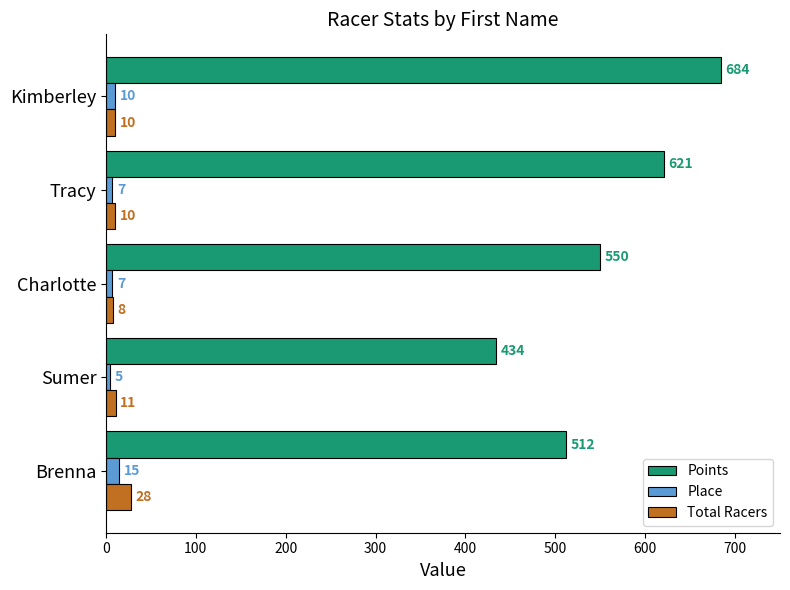

Rank the series at Tracy from lowest to highest value.

Place, Total Racers, Points